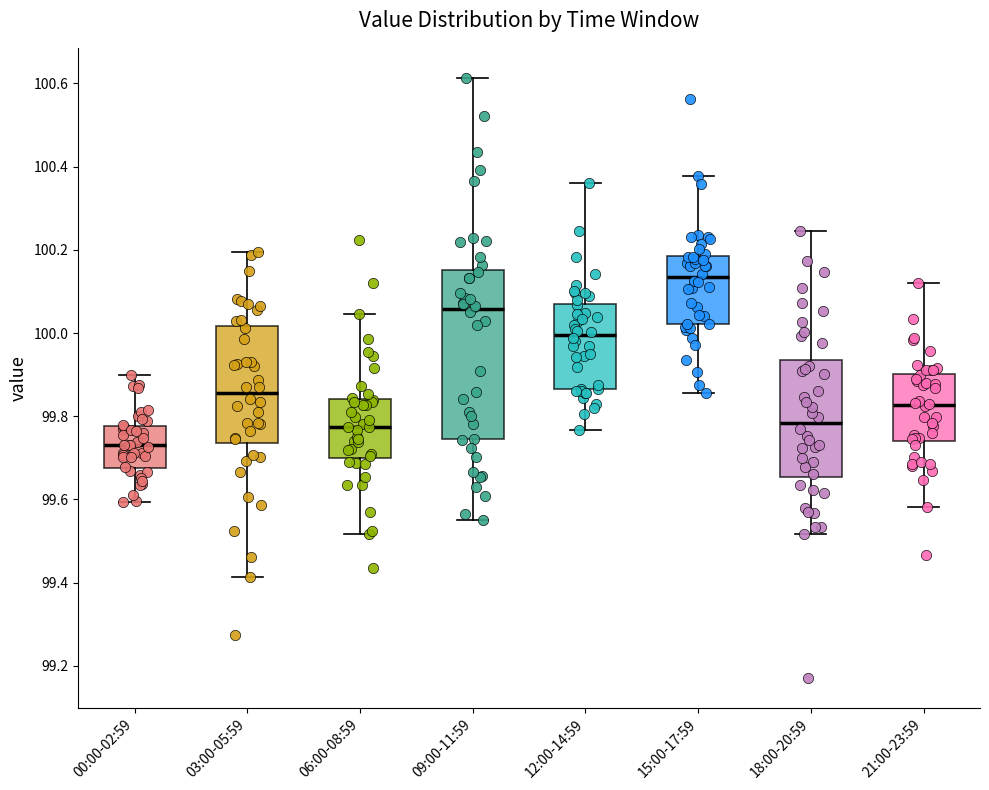

Reading left to right, read every box against the y-axis: the position of its median line, the range the box covers, and the ends of its whiskers. The values are not printed on the chart, so give them approximately, as read against the axis.

00:00-02:59: median 99.74, box 99.68 to 99.78, whiskers 99.60 to 99.90
03:00-05:59: median 99.86, box 99.74 to 100.02, whiskers 99.42 to 100.20
06:00-08:59: median 99.78, box 99.70 to 99.84, whiskers 99.52 to 100.04
09:00-11:59: median 100.06, box 99.74 to 100.16, whiskers 99.54 to 100.62
12:00-14:59: median 100.00, box 99.86 to 100.08, whiskers 99.76 to 100.36
15:00-17:59: median 100.14, box 100.02 to 100.18, whiskers 99.86 to 100.38
18:00-20:59: median 99.78, box 99.66 to 99.94, whiskers 99.52 to 100.24
21:00-23:59: median 99.82, box 99.74 to 99.90, whiskers 99.58 to 100.12